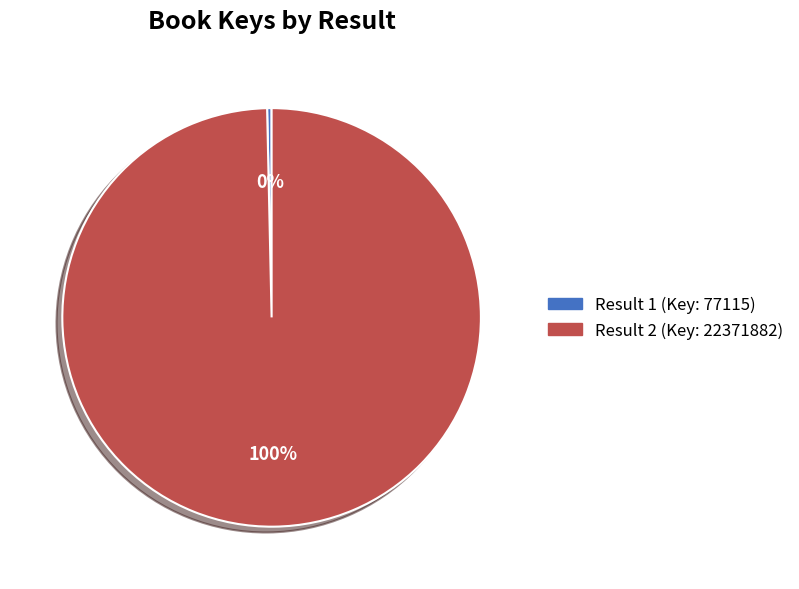

To the nearest percent, what is the average slice percentage?

50%